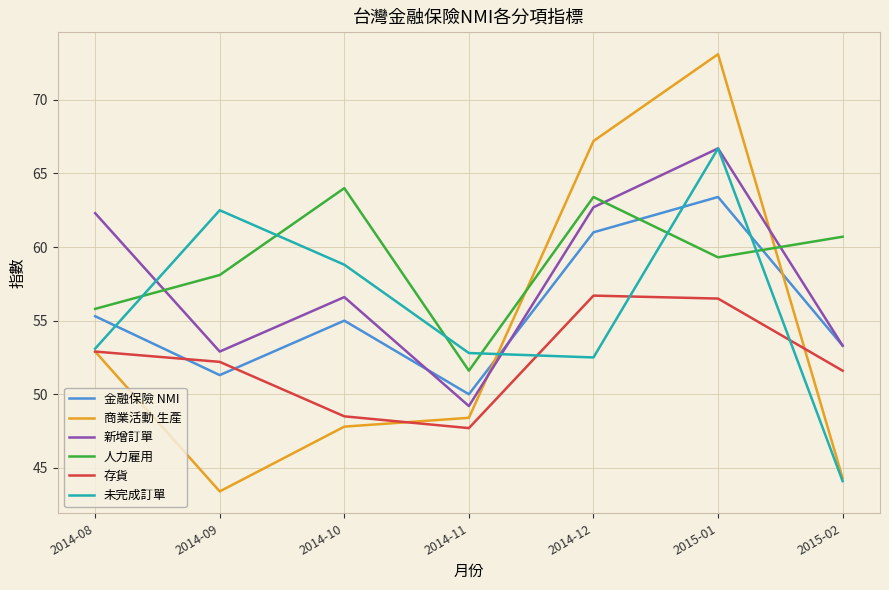

Read the 未完成訂單 value at 2014-10.

58.8